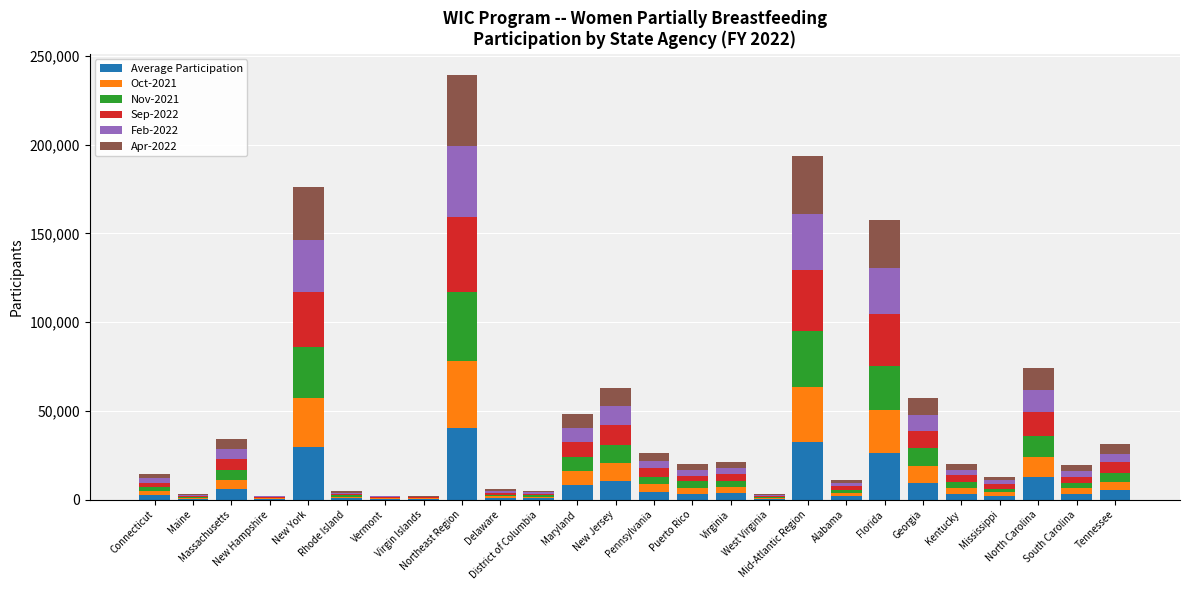

Which series has the largest total across all categories?

Sep-2022